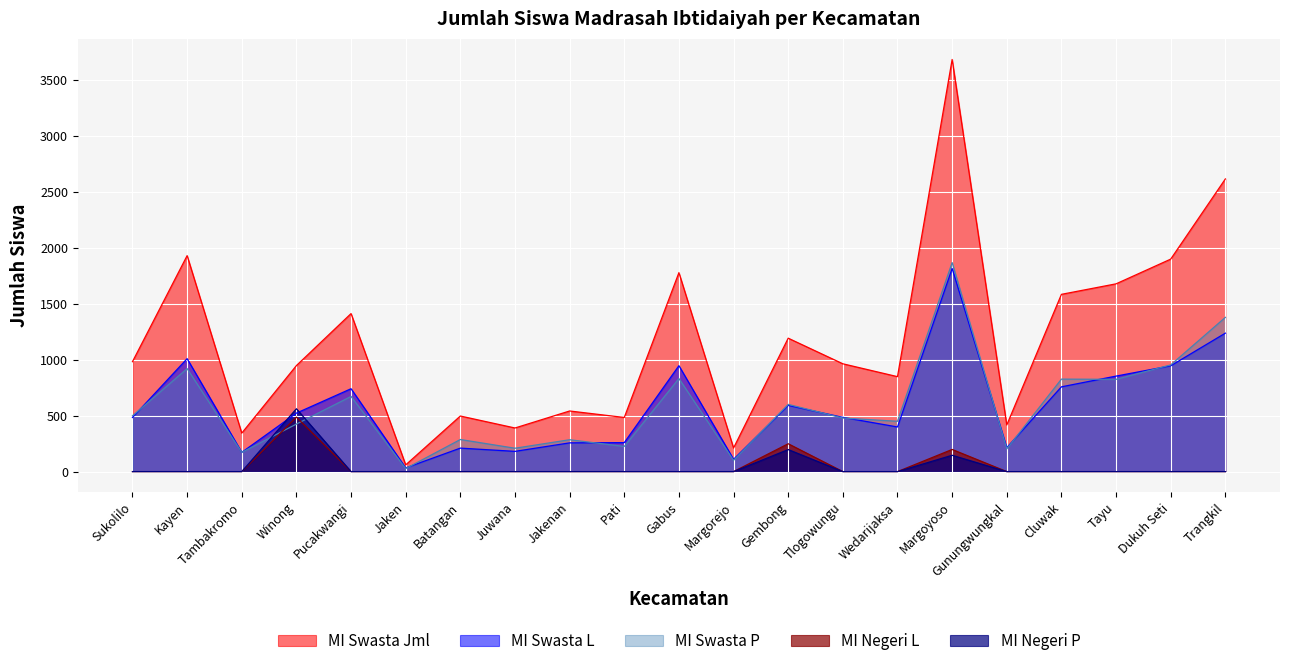

In MI Swasta L, how many points are higher than both neighbors (excluding endpoints)?

6